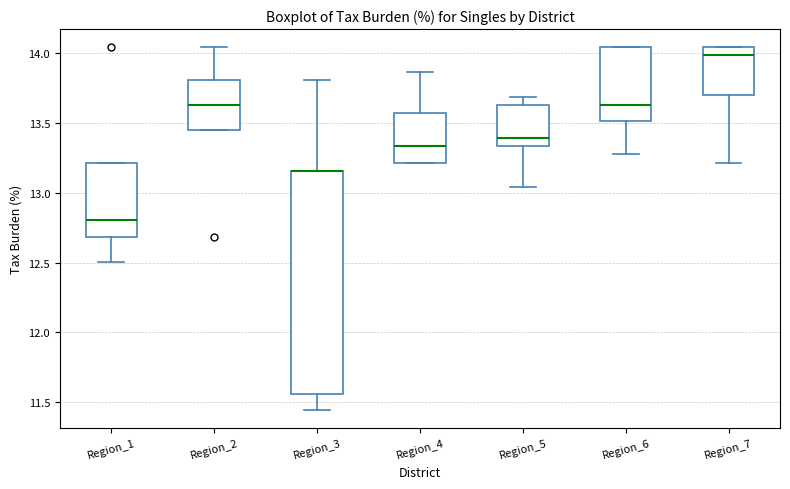

Where is the lower edge of the box for Region_2 on the y-axis? The values are not printed on the chart, so give them approximately, as read against the axis.

13.45